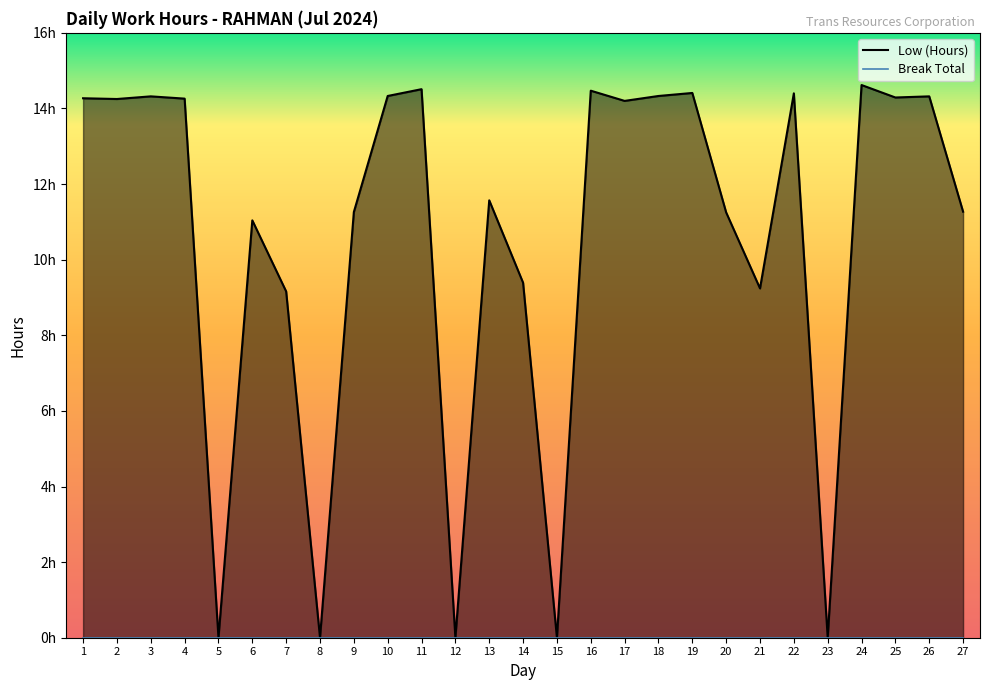

True or false: the data shows 10.2 at 23.

False